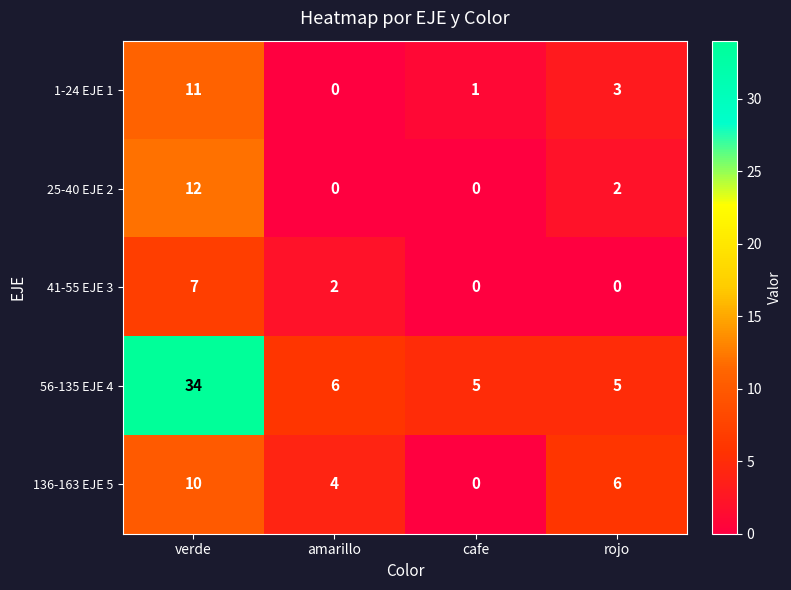

Reading left to right, extract all data points from this chart.

1-24 EJE 1: 11	0	1	3
25-40 EJE 2: 12	0	0	2
41-55 EJE 3: 7	2	0	0
56-135 EJE 4: 34	6	5	5
136-163 EJE 5: 10	4	0	6